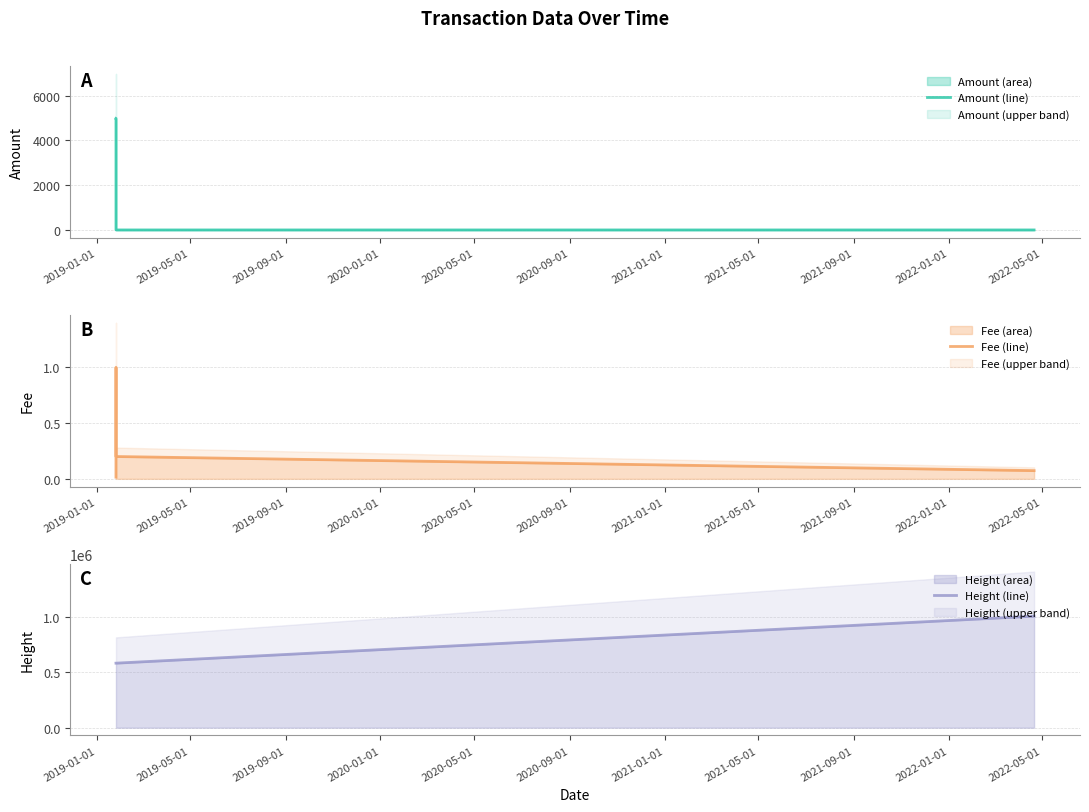

What is the maximum value for Amount (area)?

4980.0